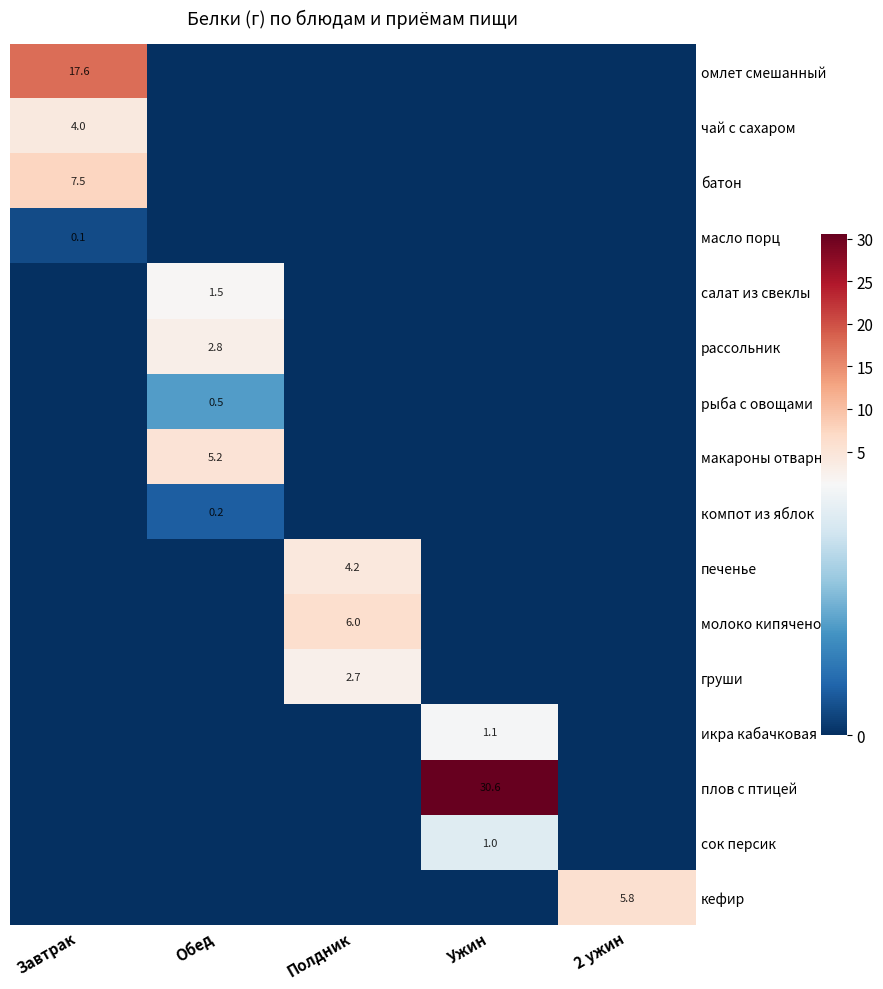

How many categories are shown in the chart?

5